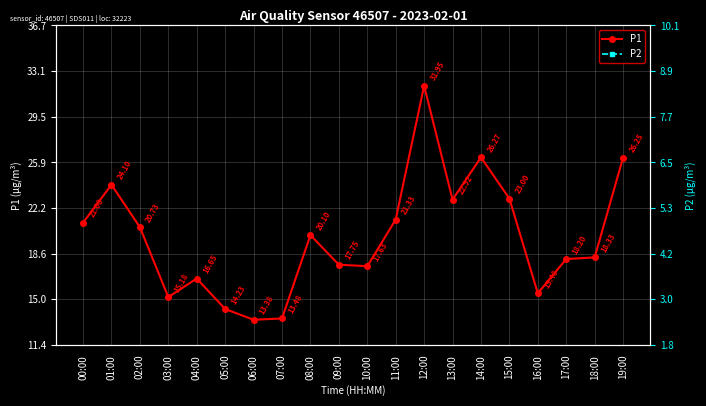

What are all the series names shown in the legend?

P1, P2